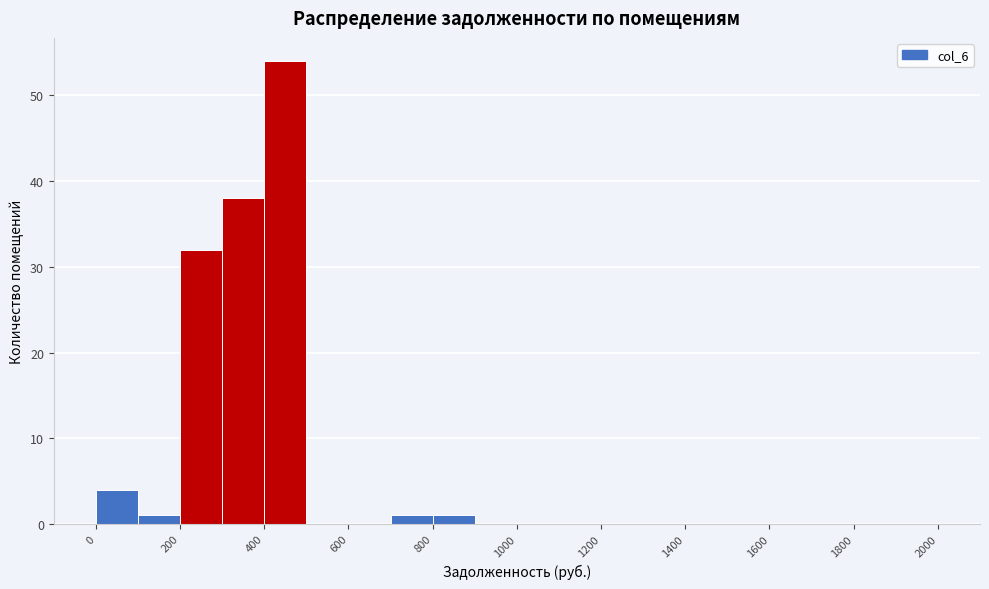

How tall is the bar that spans 800 to 900 on the x-axis? The values are not printed on the chart, so give them approximately, as read against the axis.

1